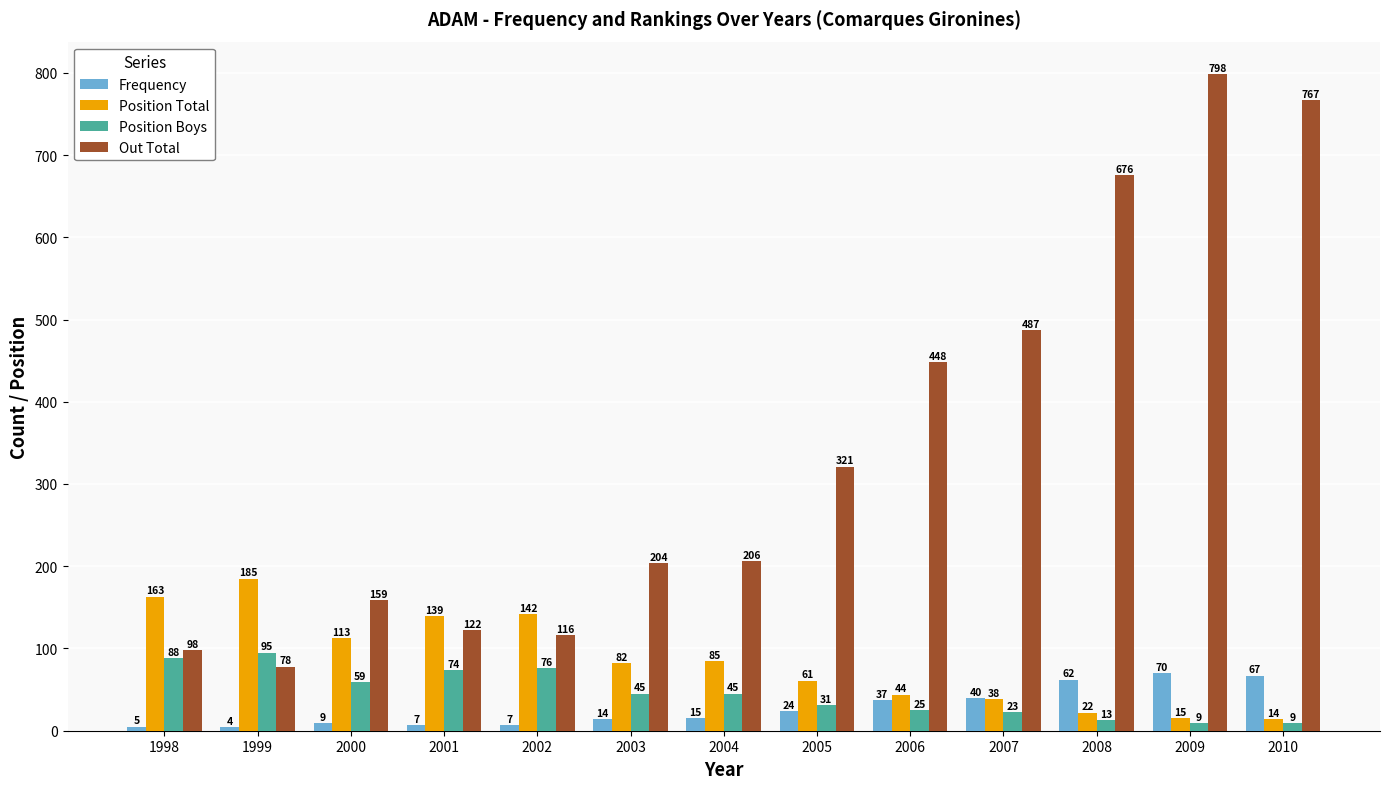

At which category does the chart reach its minimum across all series?

1999